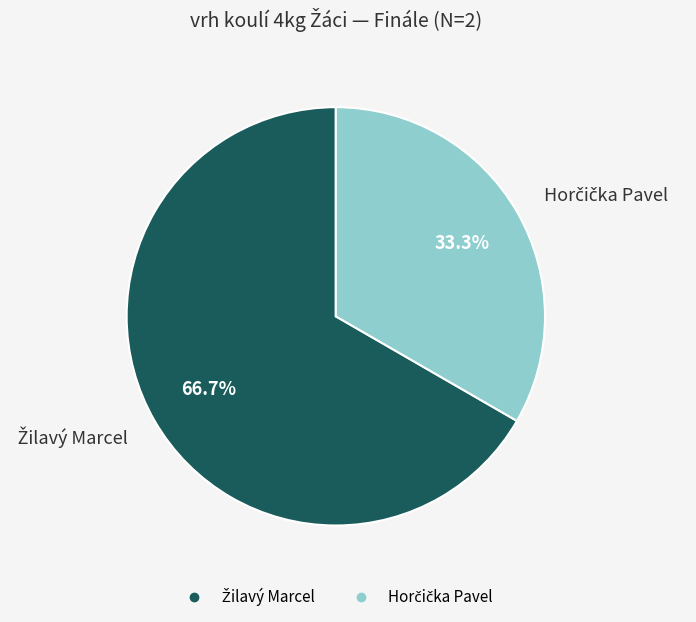

Is there any slice that represents more than half of the pie?

Yes